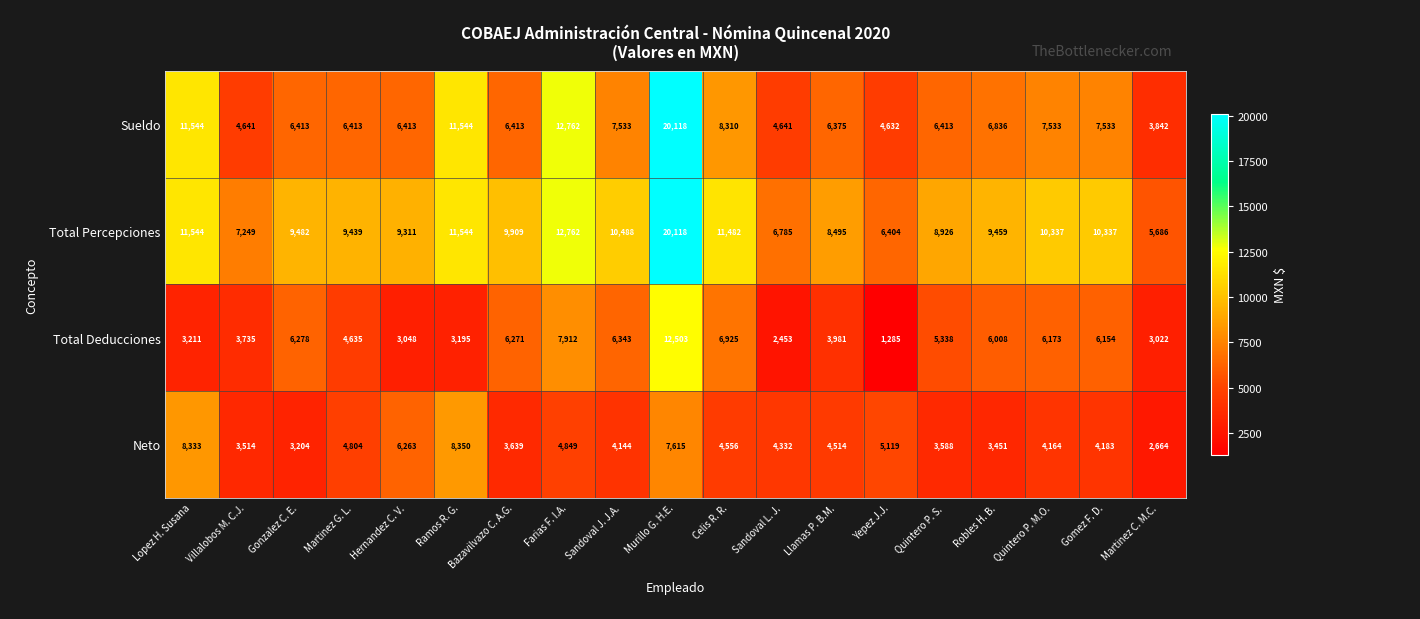

List the labels in order of Neto value, largest first.

Ramos R. G., Lopez H. Susana, Murillo G. H.E., Hernandez C. V., Yepez J.J., Farias F. I.A., Martinez G. L., Celis R. R., Llamas P. B.M., Sandoval L. J., Gomez F. D., Quintero P. M.O., Sandoval J. J.A., Bazavilvazo C. A.G., Quintero P. S., Villalobos M. C.J., Robles H. B., Gonzalez C. E., Martinez C. M.C.